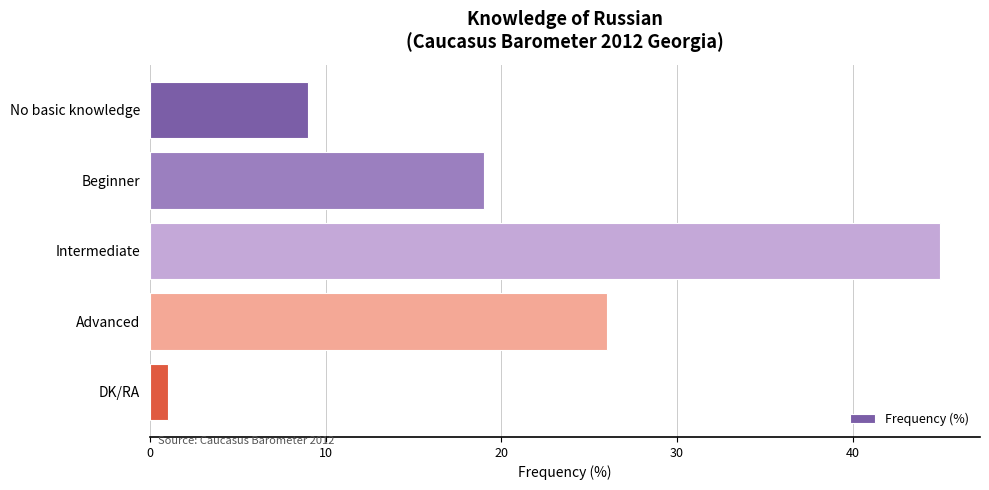

Reading top to bottom, list all the values displayed in this chart.

No basic knowledge=9	Beginner=19	Intermediate=45	Advanced=26	DK/RA=1